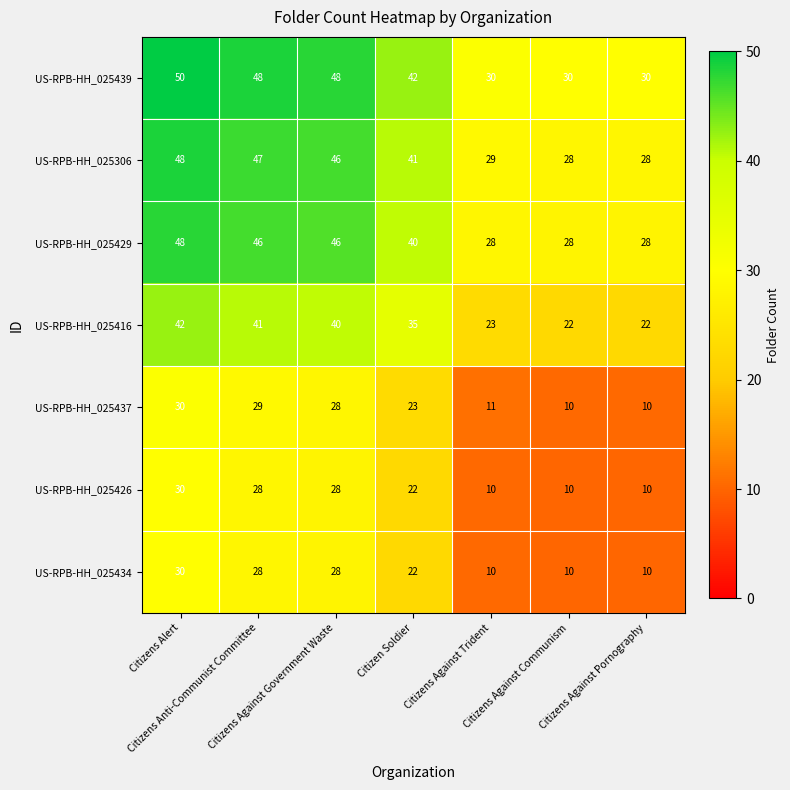

At how many categories does at least one series exceed 25?

7